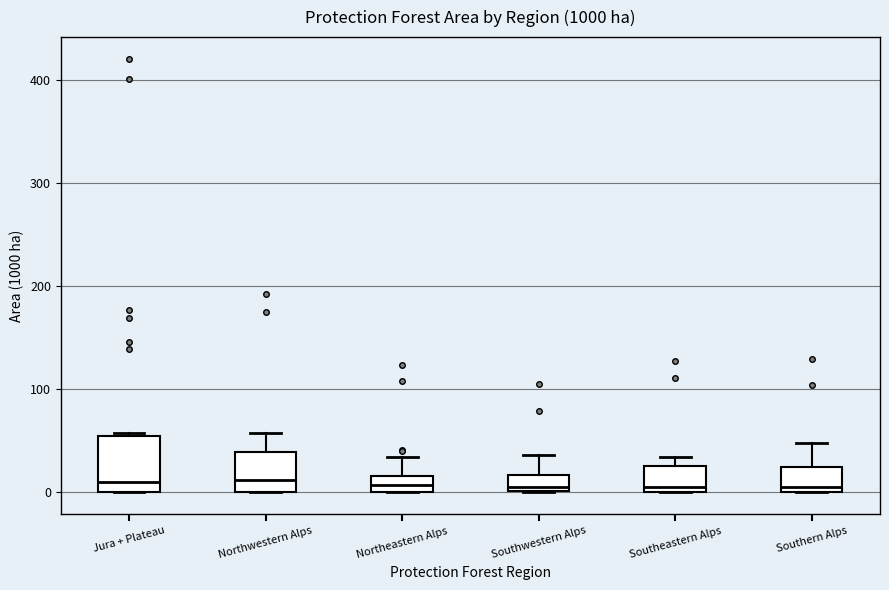

Where does the upper whisker of the box for Northeastern Alps end on the y-axis? The values are not printed on the chart, so give them approximately, as read against the axis.

30